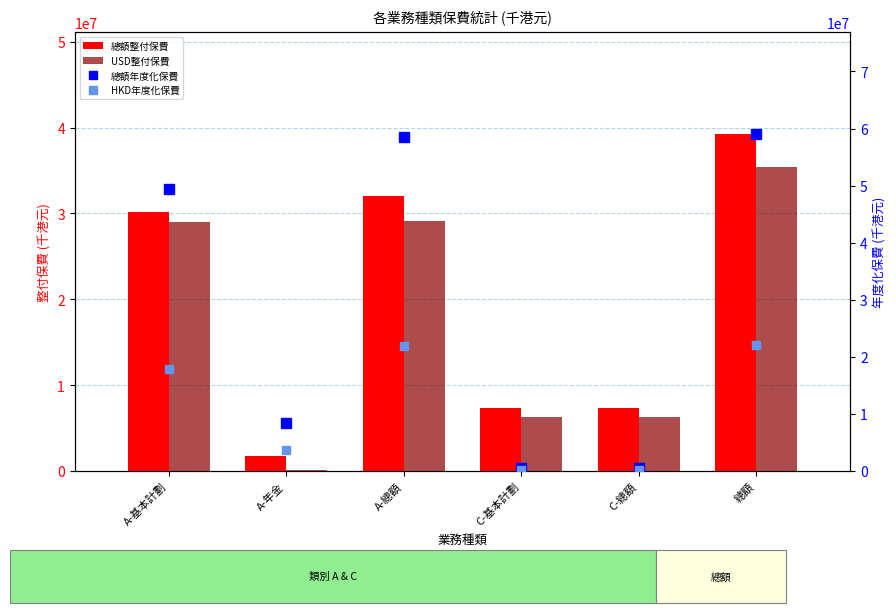

What position from the right is A-總額?

4